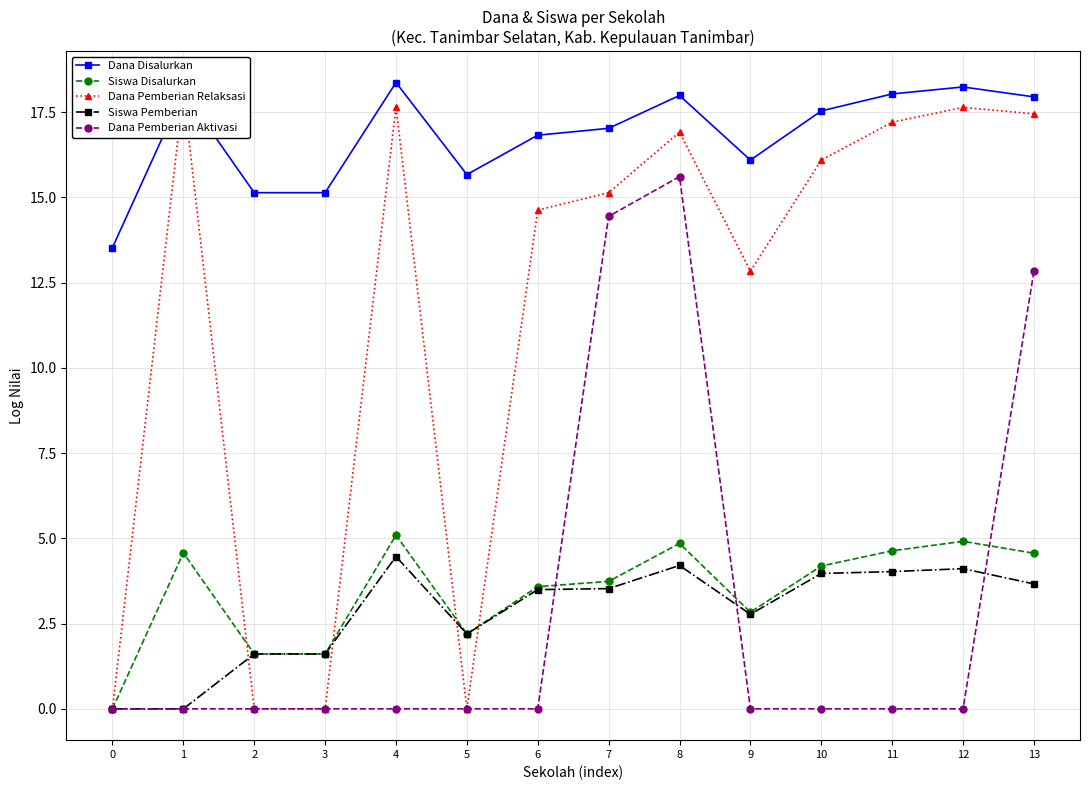

True or false: Dana Pemberian Relaksasi has a value of 16.9 at 8.

True